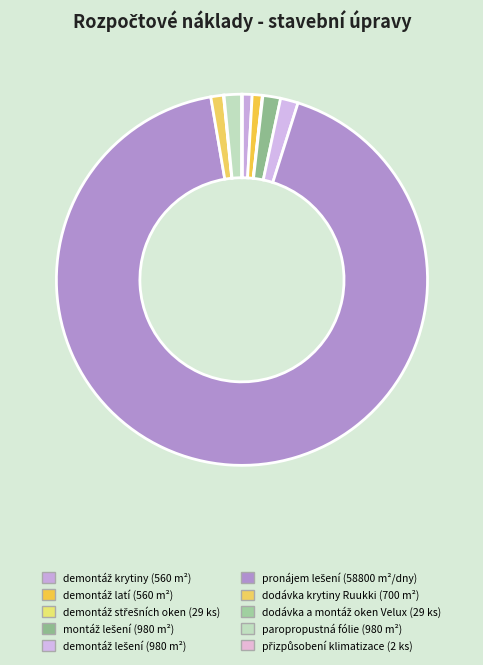

Is there any slice that represents more than half of the pie?

Yes